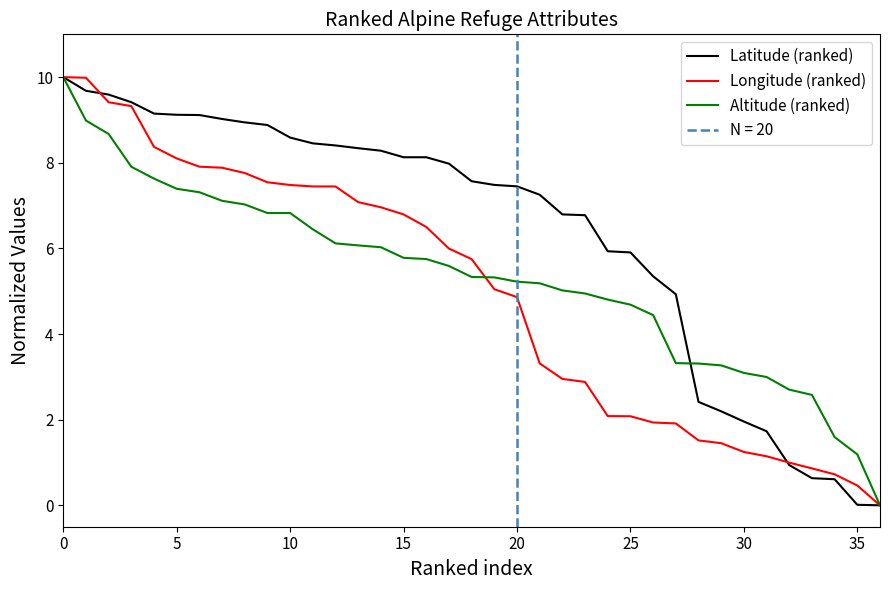

True or false: Altitude (ranked) and Latitude (ranked) cross at least once.

True